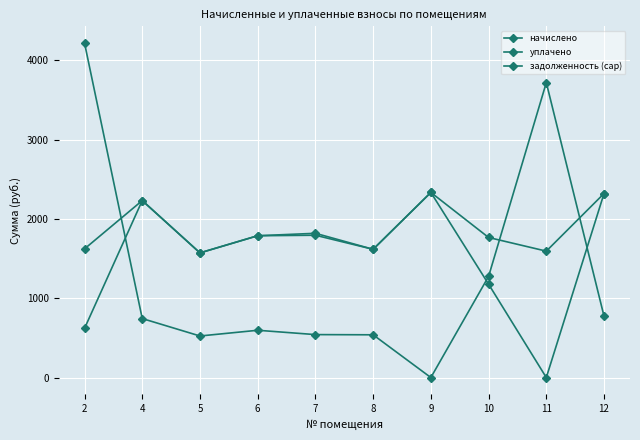

Which series has the widest spread of values?

задолженность (cap)